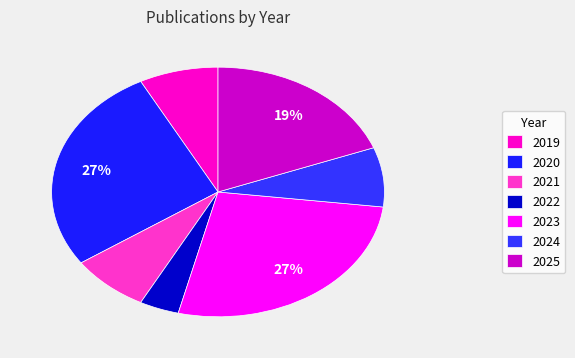

What percentage is the 2023 slice, to the nearest percent?

27%